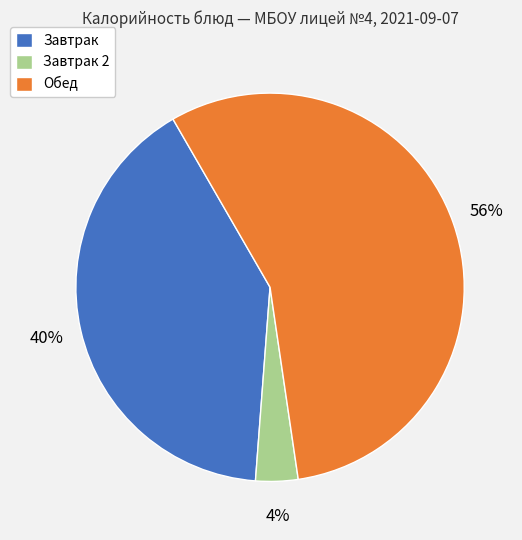

The Обед slice represents 71% of the pie. True or false?

False